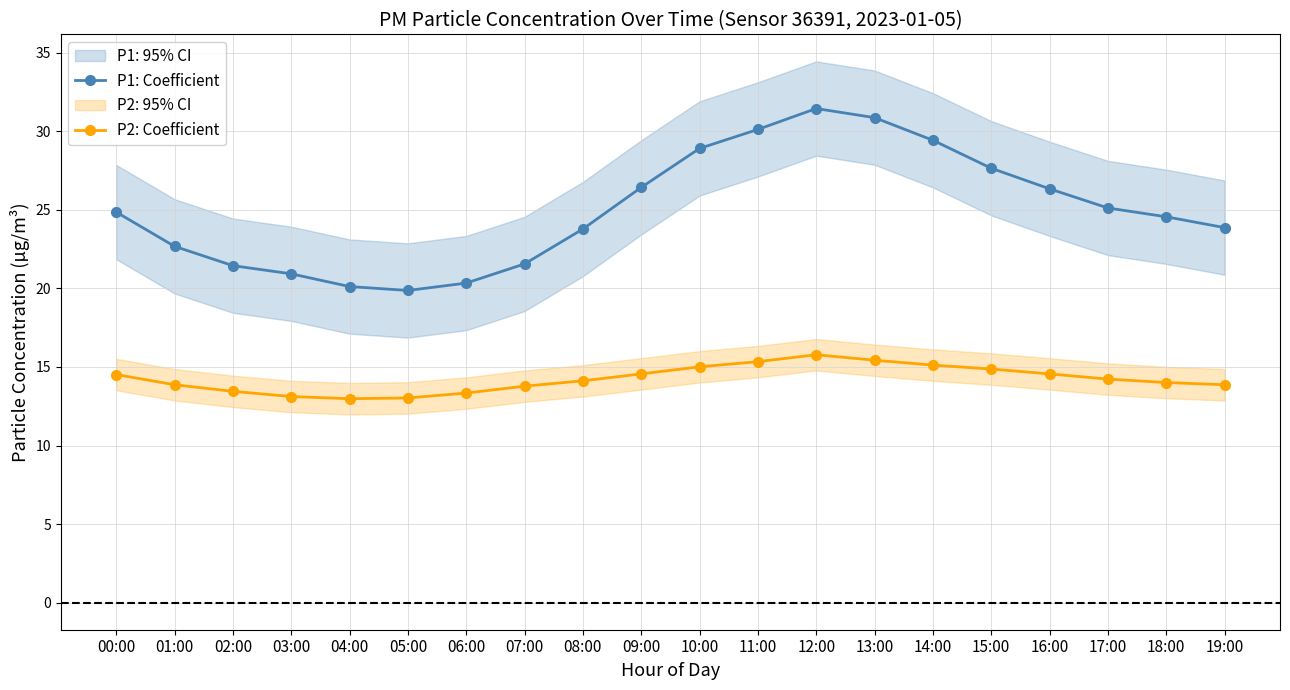

What is the total value across all series at 12:00?

47.2